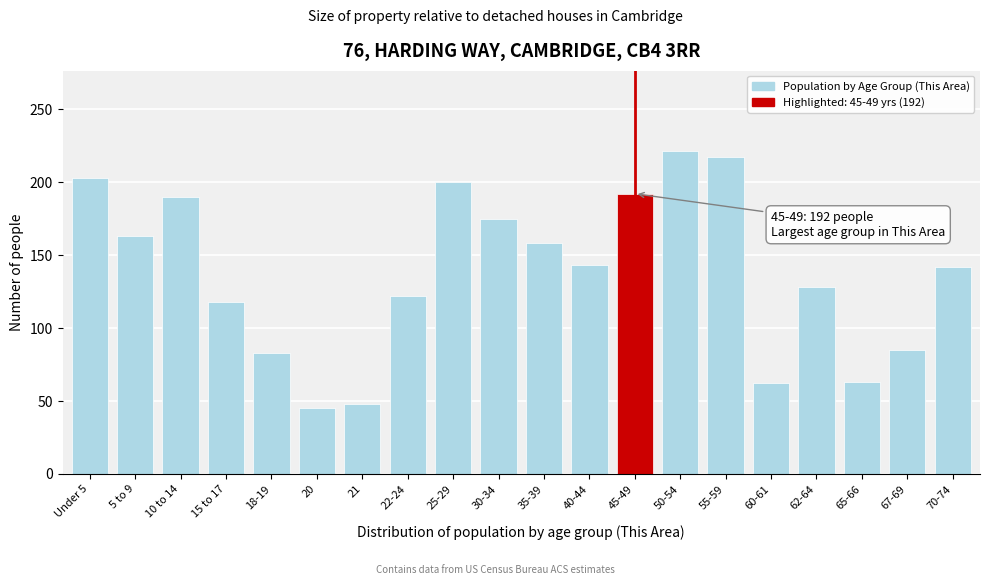

Is it true that the value at Under 5 is 302?

False